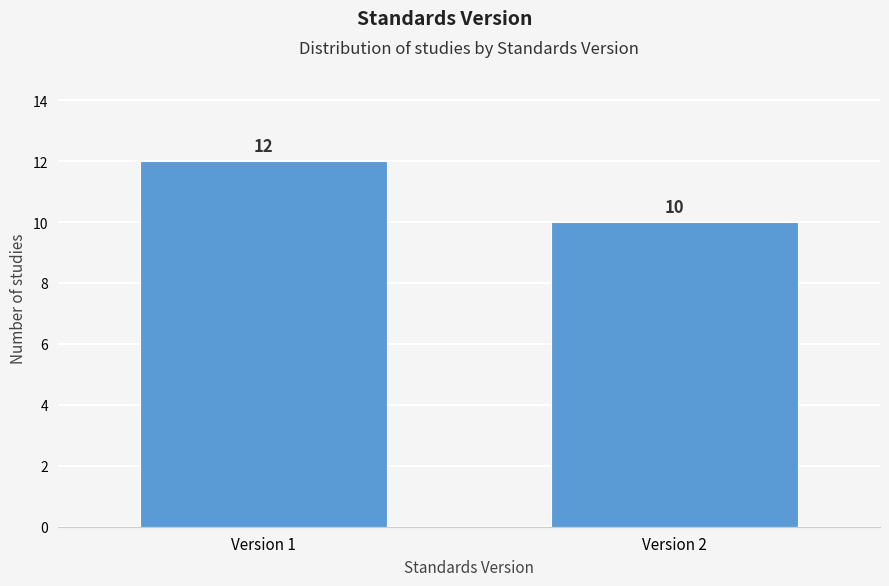

Reading right to left, extract all data points from this chart.

10	12